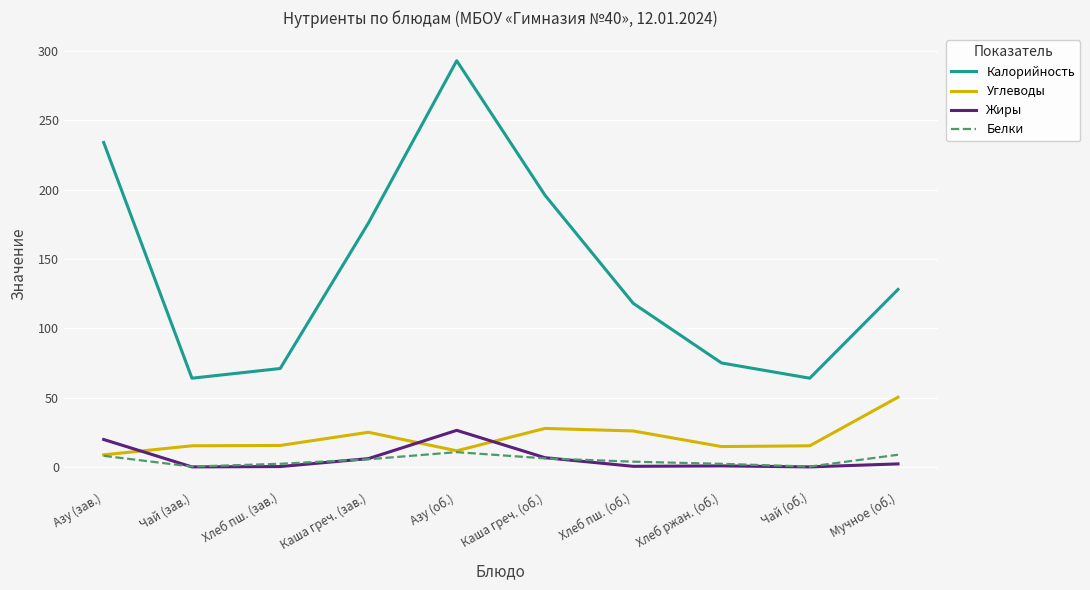

Is the value of Углеводы at Чай (об.) greater than the value of Калорийность at Мучное (об.)?

No